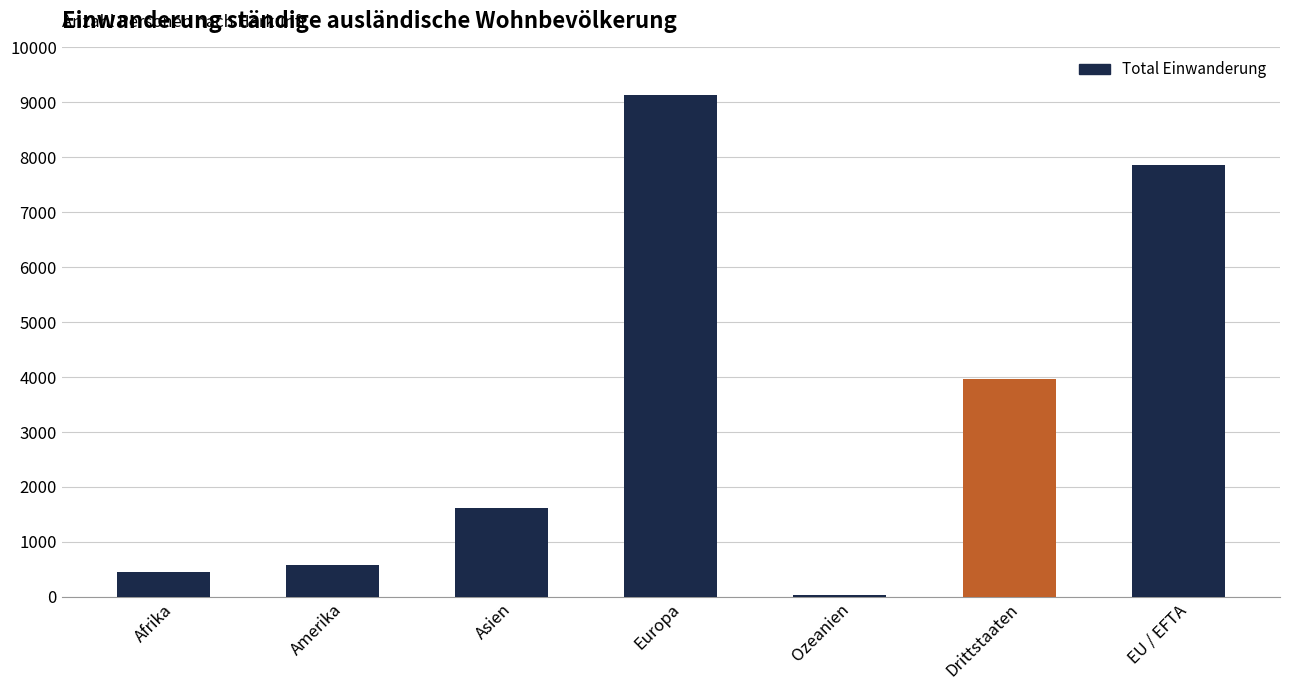

Where is the data nearest to the value 4582?

Drittstaaten